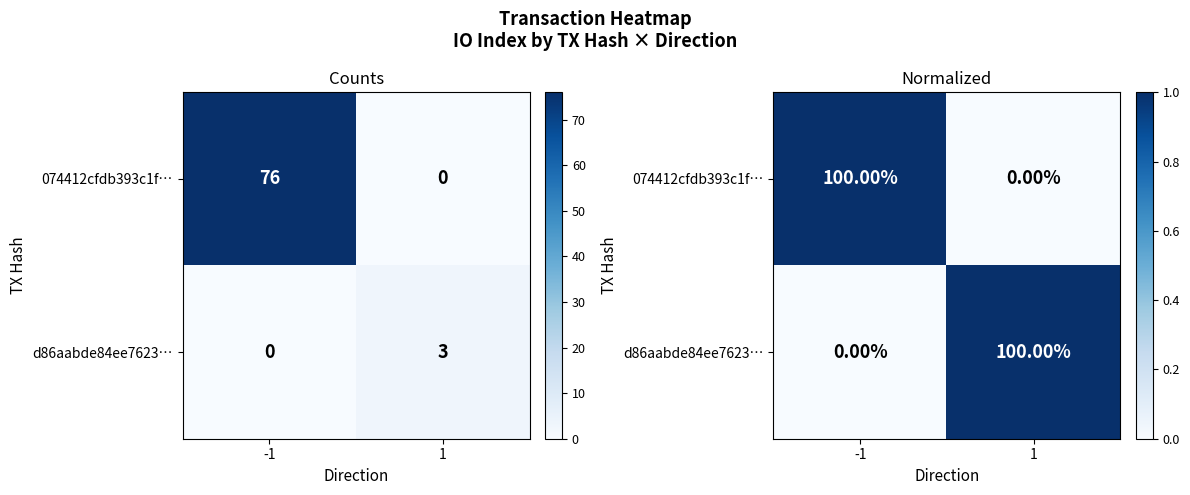

Which category has the lowest value in the d86aabde84ee7623… series?

-1